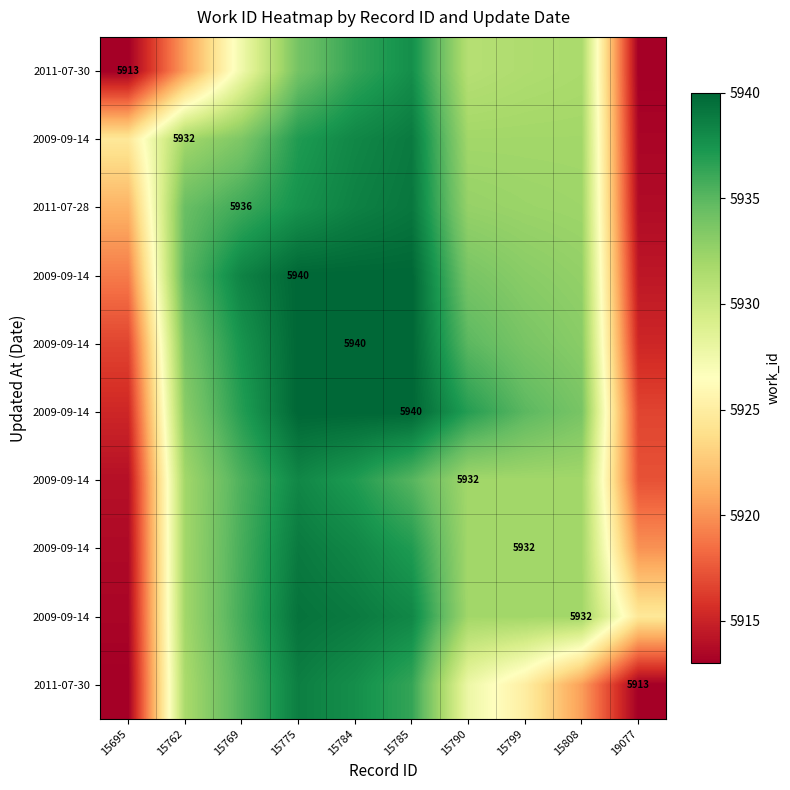

What is the total value across all series at 15808?

59311.9